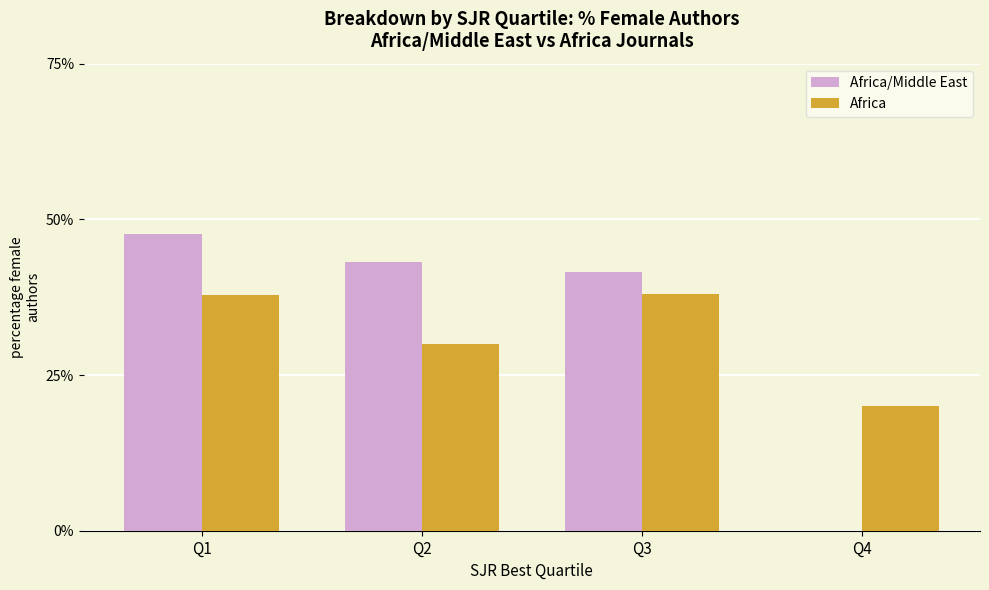

What is the average value of the Africa series?

31.5